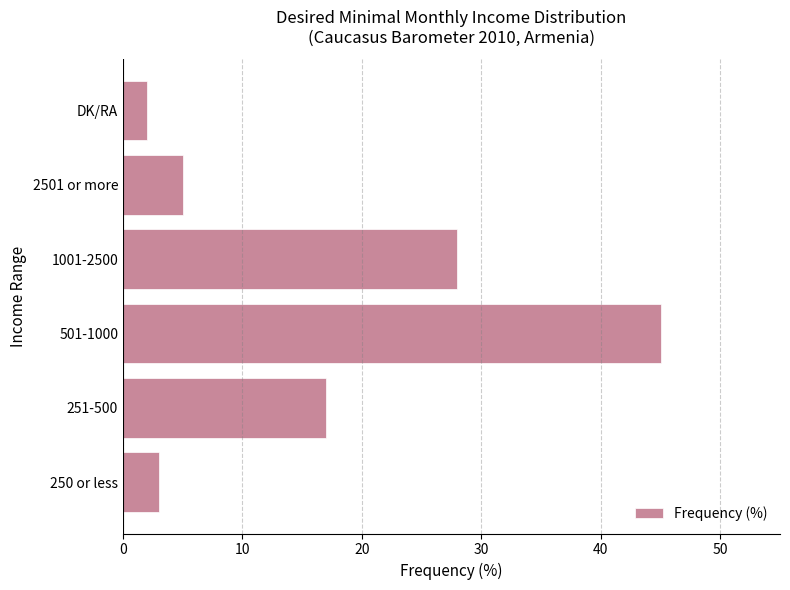

Reading bottom to top, extract all data points from this chart.

3	17	45	28	5	2